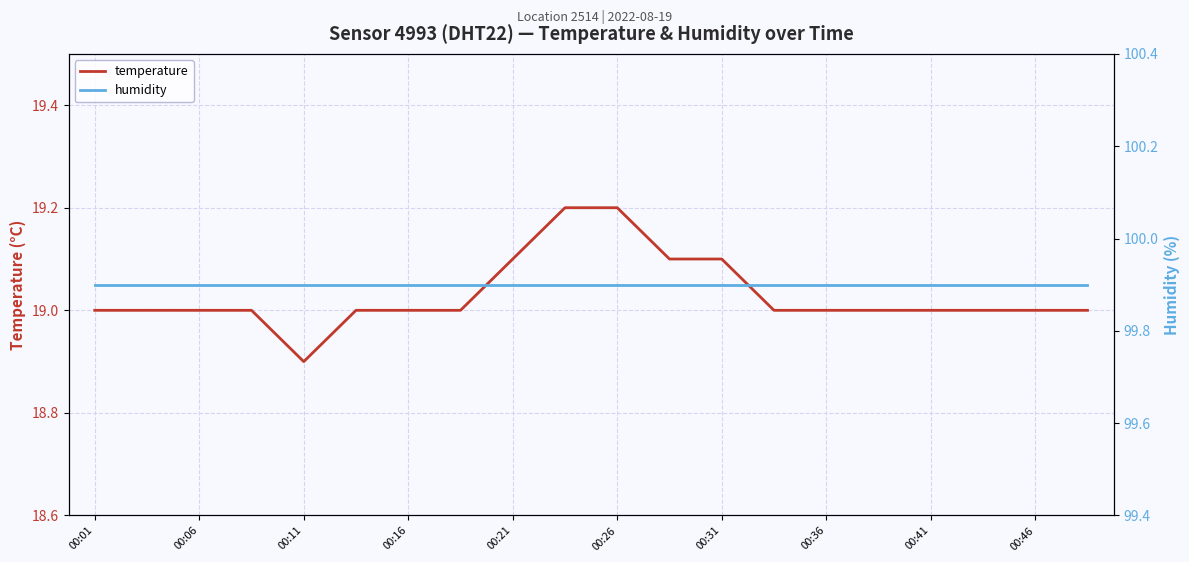

What is the difference between the second highest and second lowest values in the temperature series?

0.2